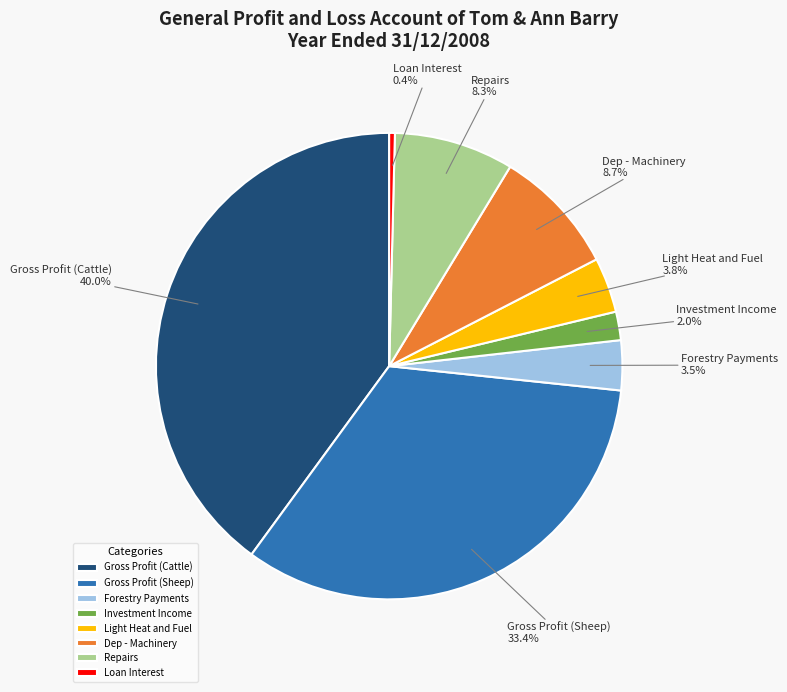

What is the largest slice in the pie chart?

Gross Profit (Cattle)